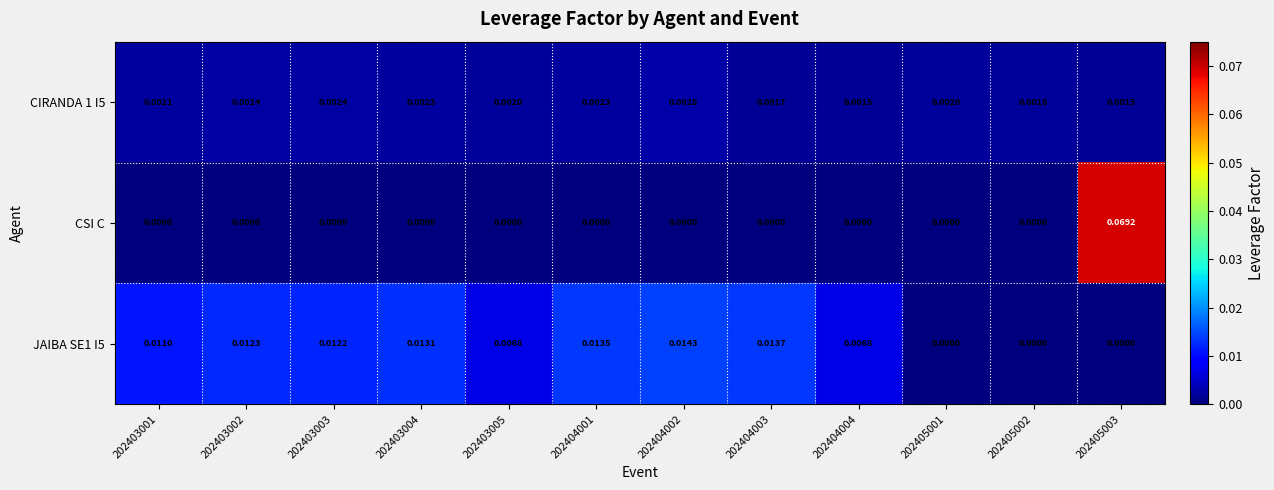

At which category is the sum across all series the highest?

202405003